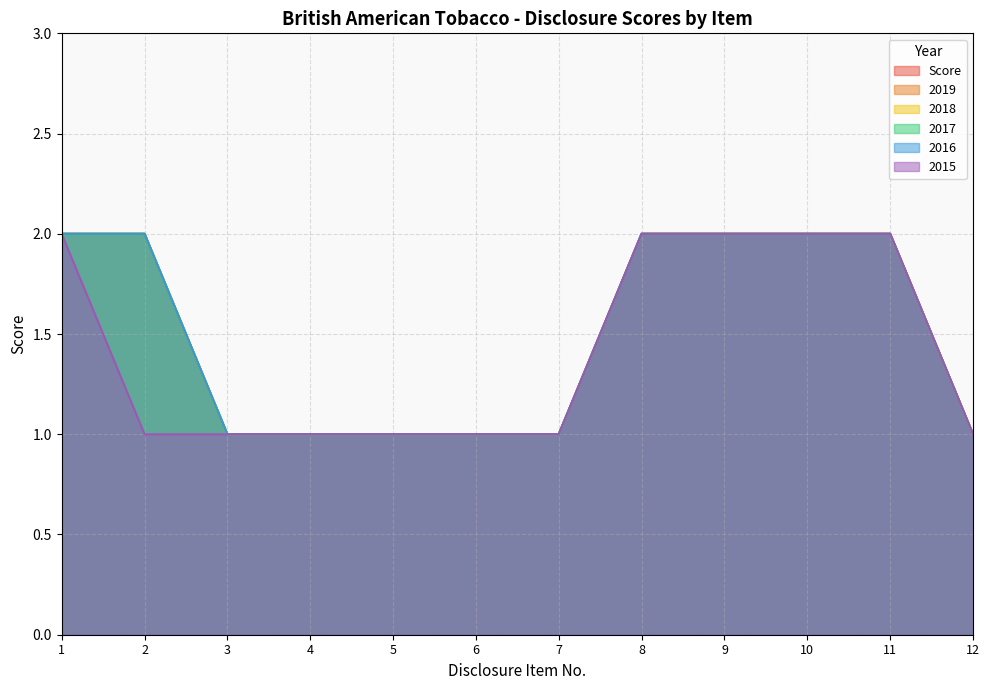

What is the sum of all 2015 values?

17